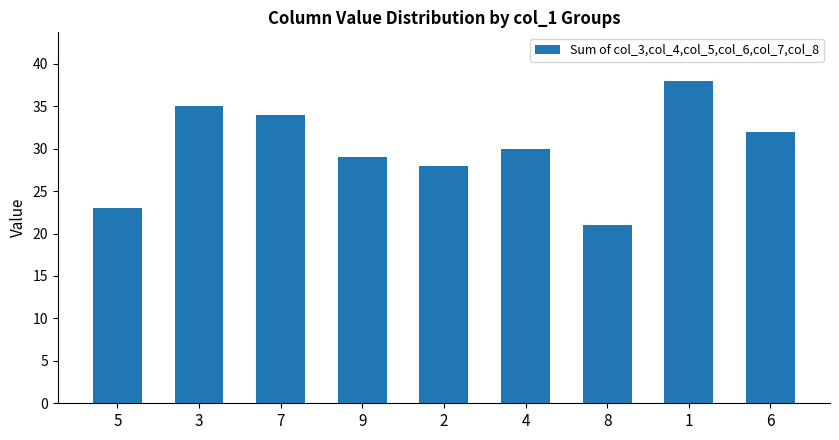

What is the minimum value shown in the chart?

21